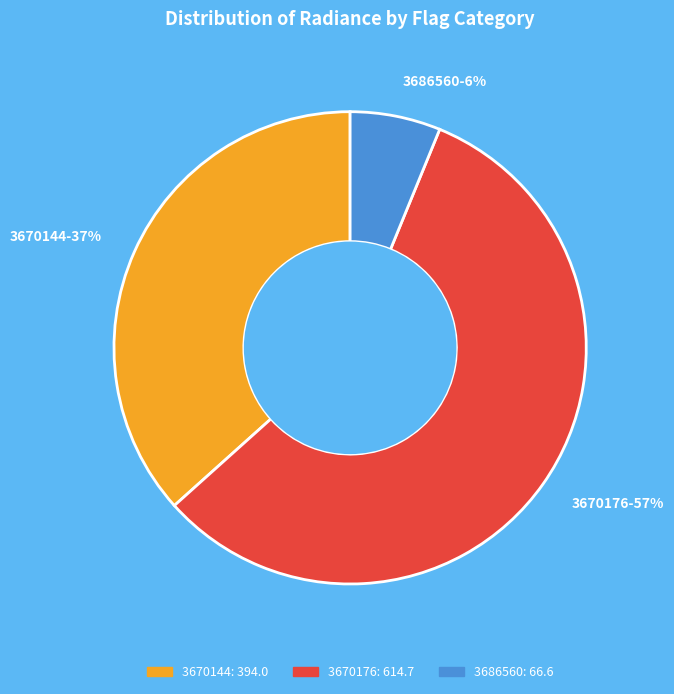

Which slice is the smallest?

3686560-6%